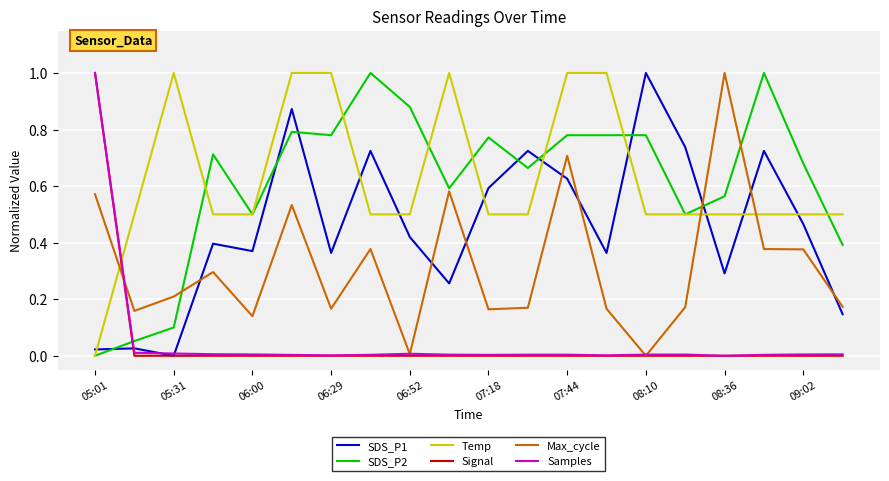

How many intersections are there between Samples and SDS_P2?

1